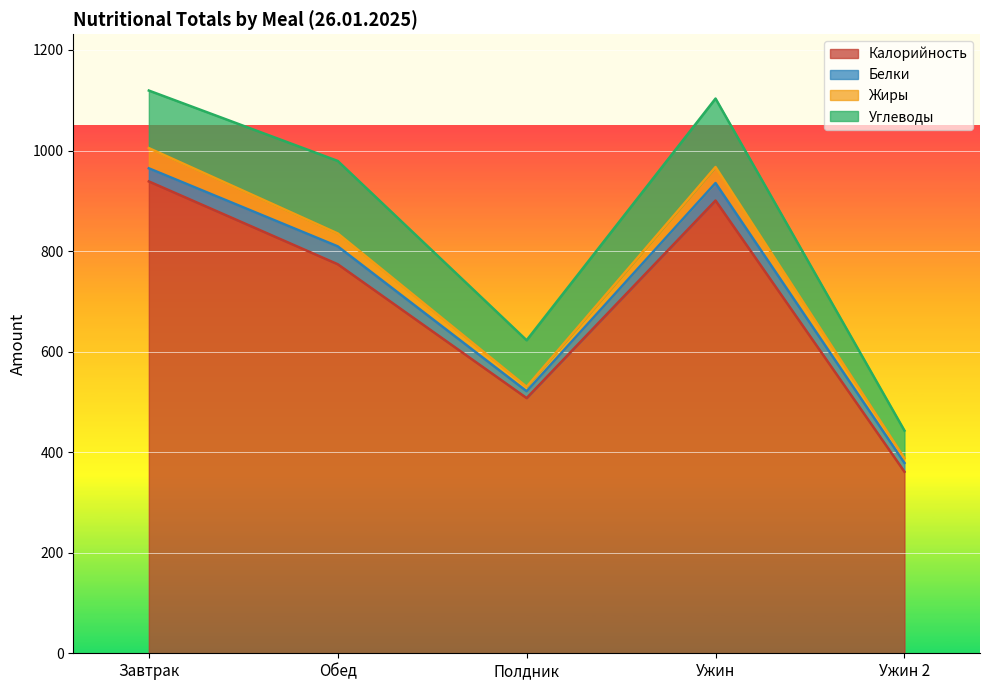

What are all the series names shown in the legend?

Калорийность, Белки, Жиры, Углеводы